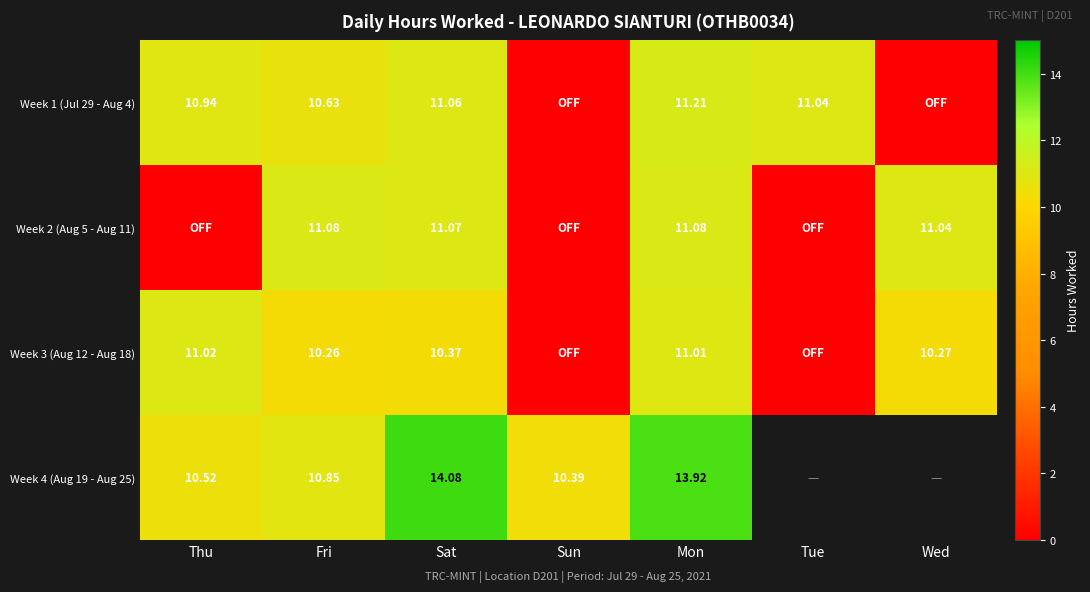

What value does the Week 3 (Aug 12 - Aug 18) series have at Wed?

10.3